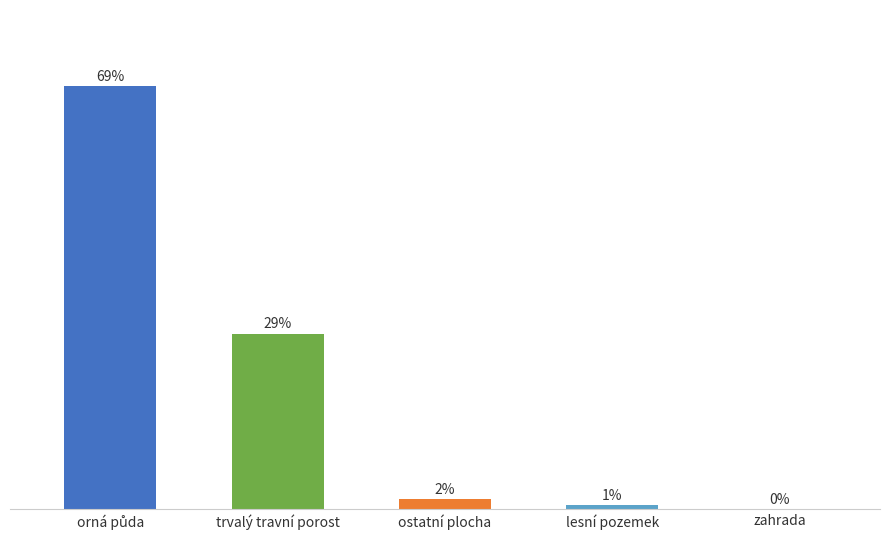

Where does the data first go above 1?

orná půda